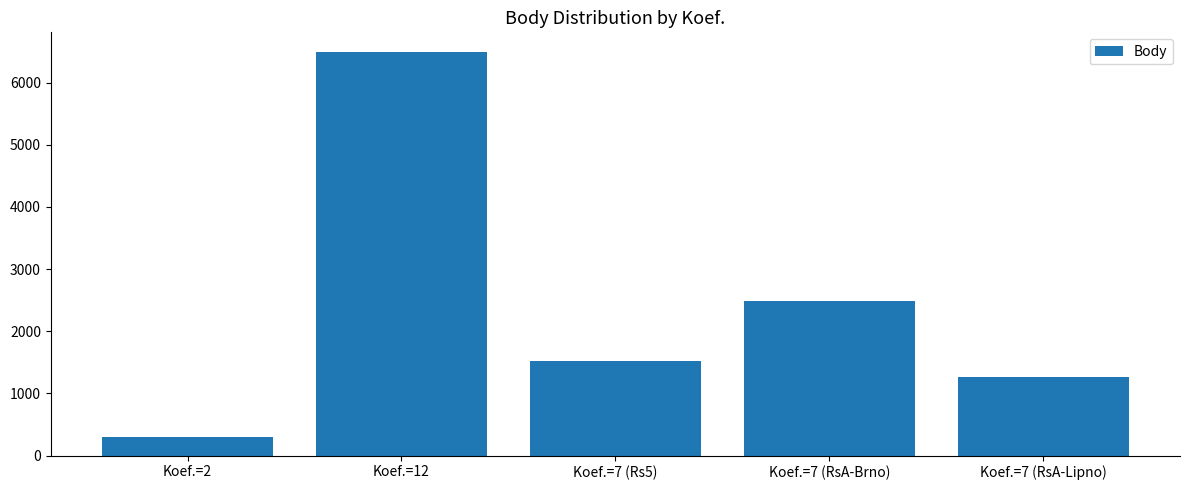

Approximately how many times larger is the value at Koef.=7 (RsA-Brno) compared to Koef.=7 (Rs5)?

1.6